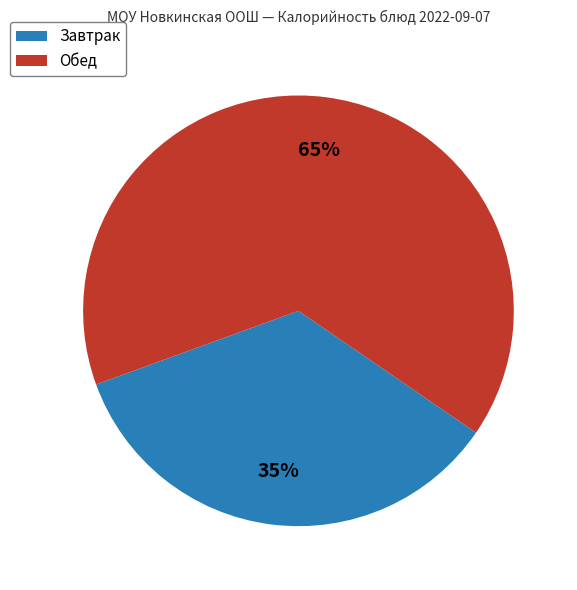

Is there a majority slice in this chart?

Yes